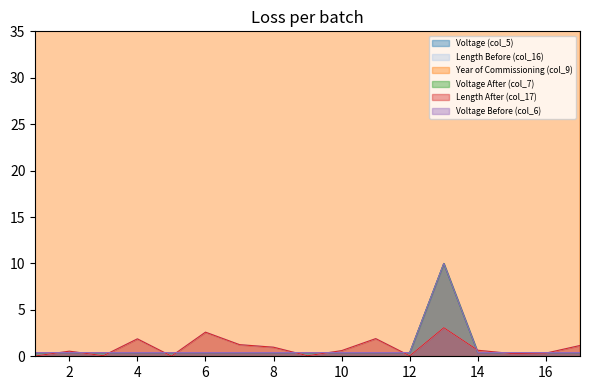

The Year of Commissioning (col_9) series shows 1959.0 at 17. True or false?

True